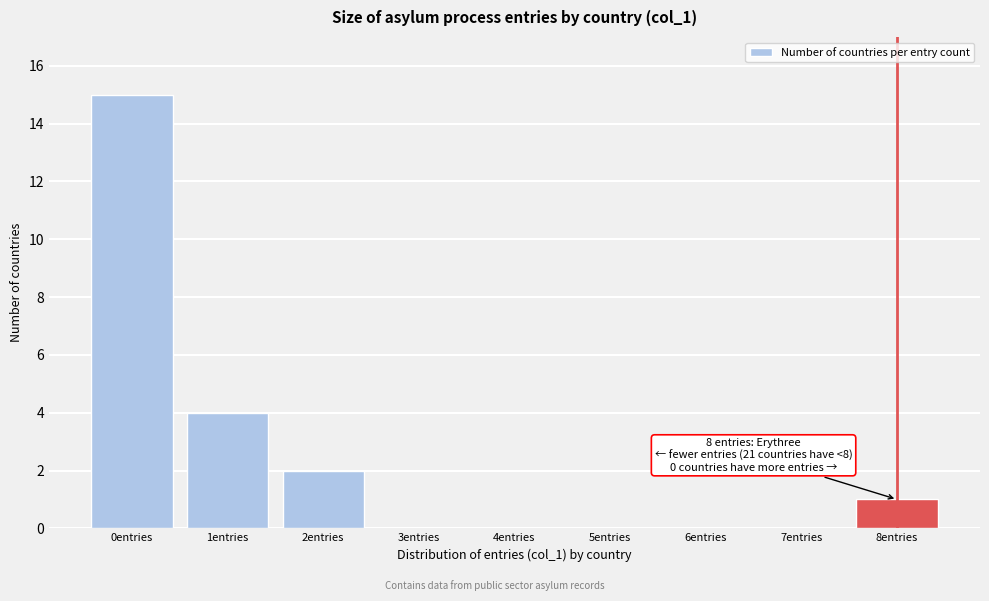

Reading right to left, transcribe all the data shown in this chart.

8entries=1	7entries=0	6entries=0	5entries=0	4entries=0	3entries=0	2entries=2	1entries=4	0entries=15